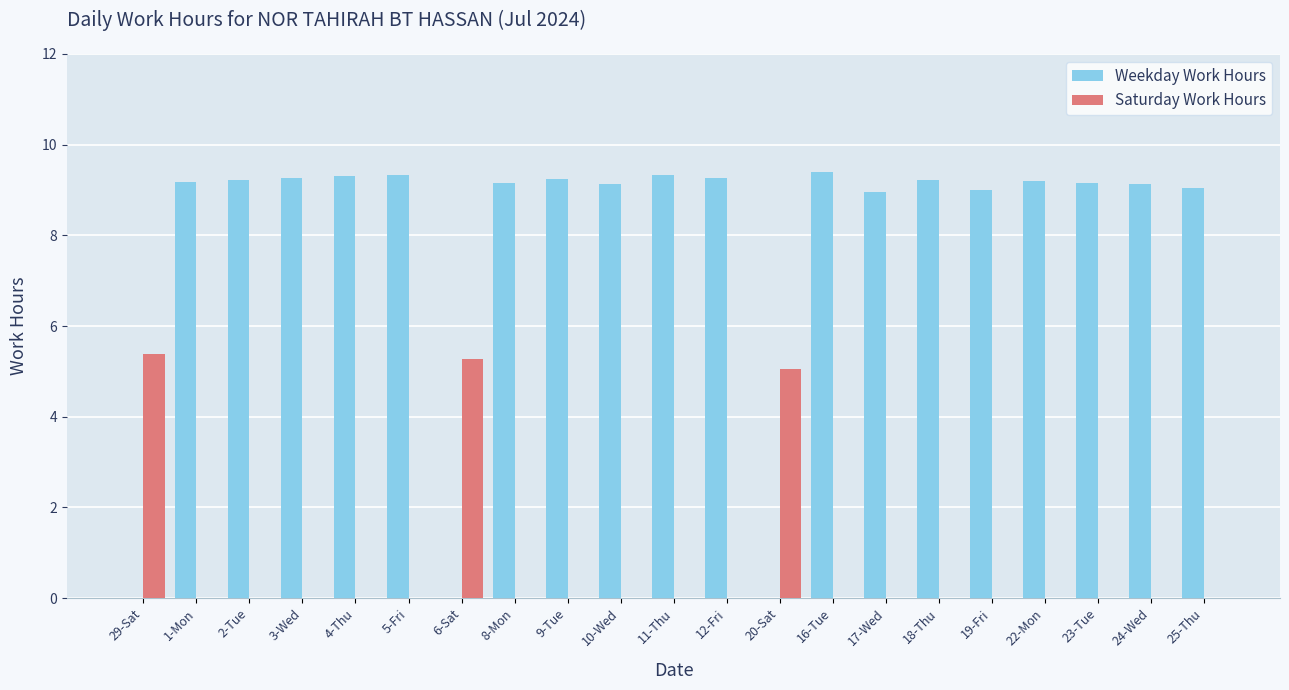

What is the total value across all series at 11-Thu?

9.3